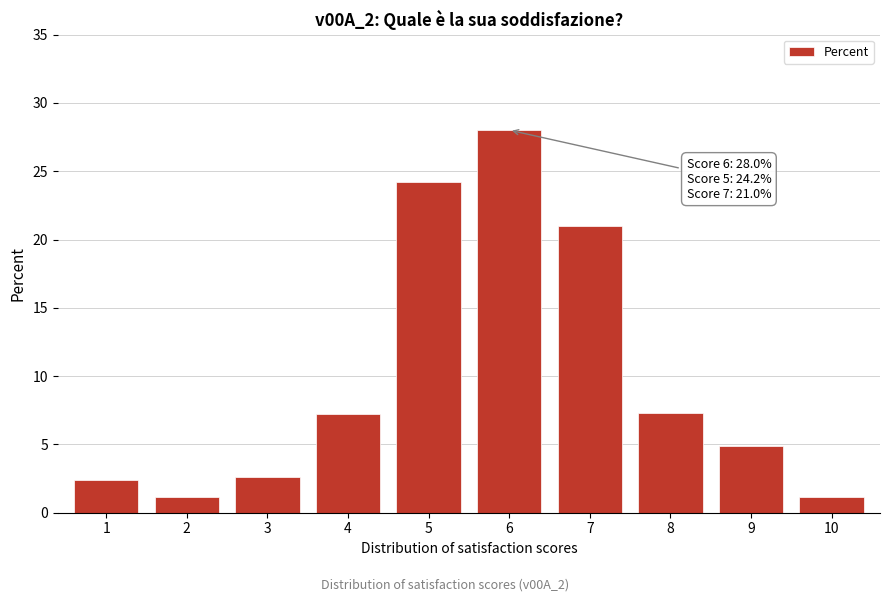

What is the change in value from 3 to 7?

+18.4